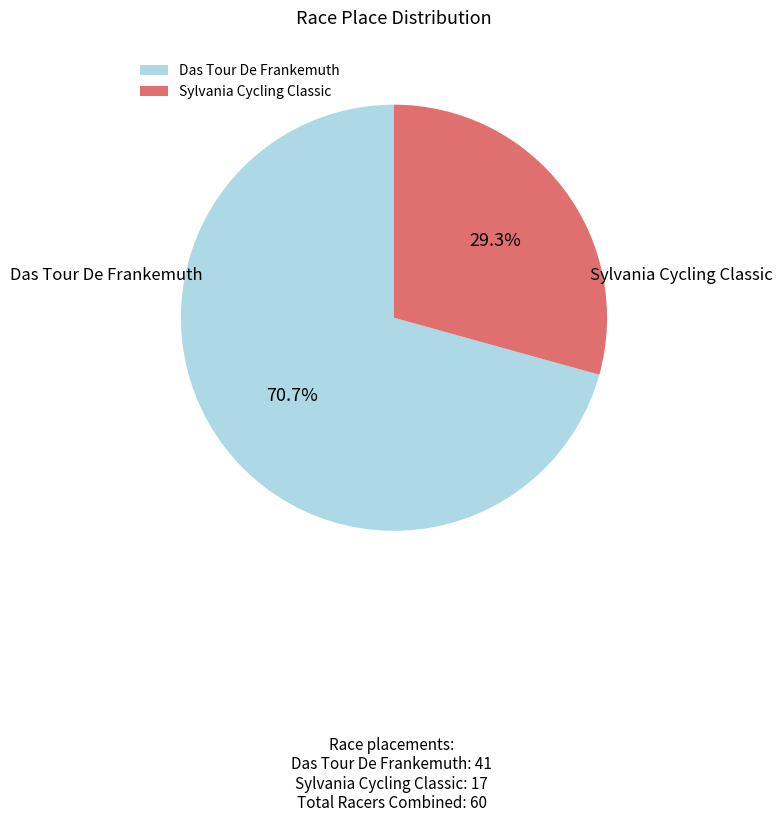

Which slice is the largest?

Das Tour De Frankemuth